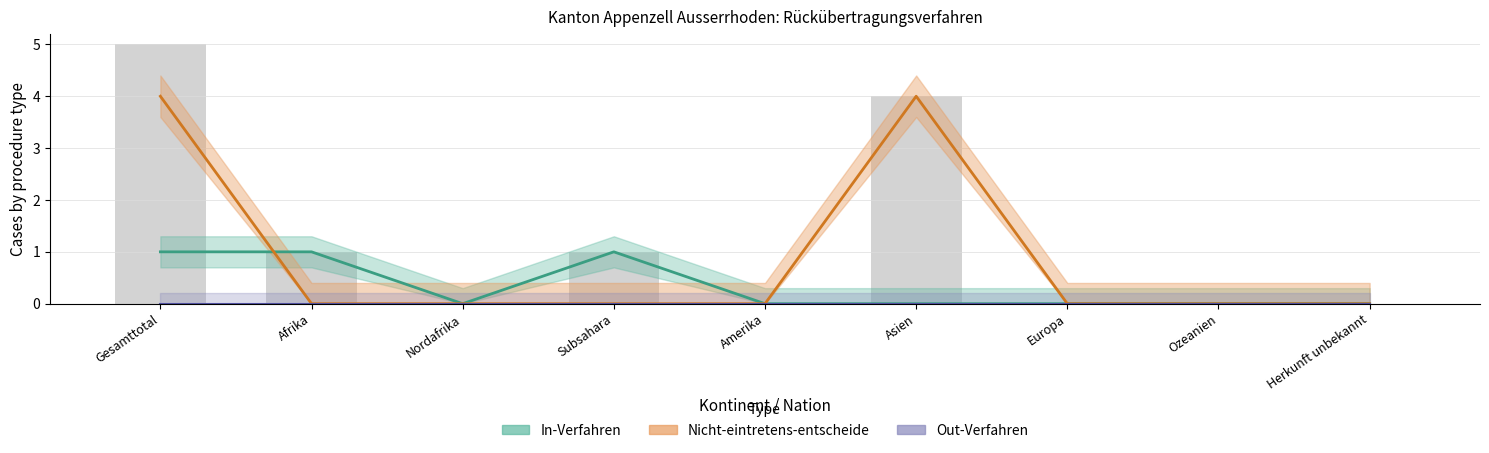

At which label is the value closest to 2?

Afrika